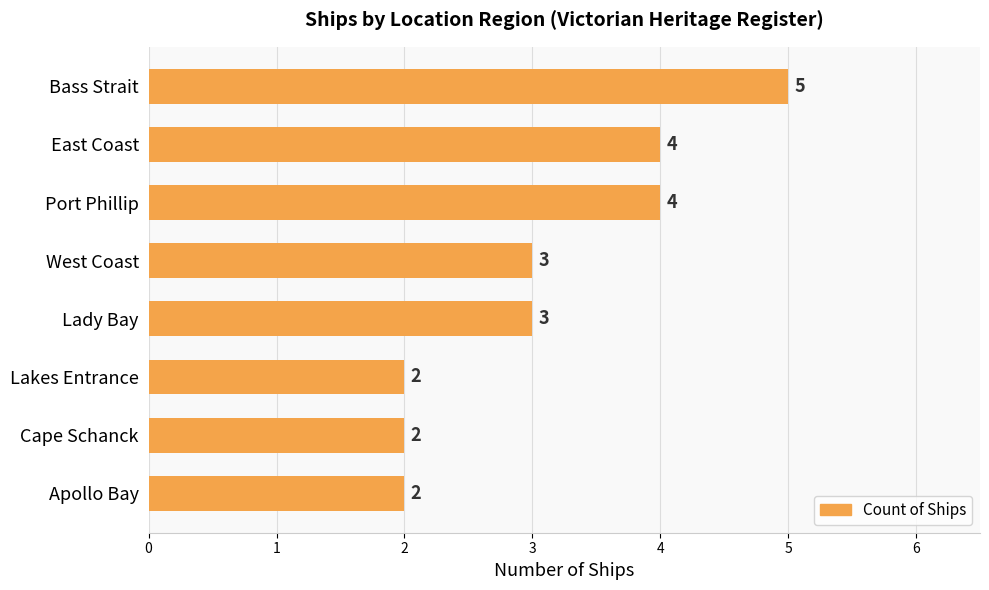

Reading top to bottom, what are all the values shown in this chart?

Bass Strait=5	East Coast=4	Port Phillip=4	West Coast=3	Lady Bay=3	Lakes Entrance=2	Cape Schanck=2	Apollo Bay=2